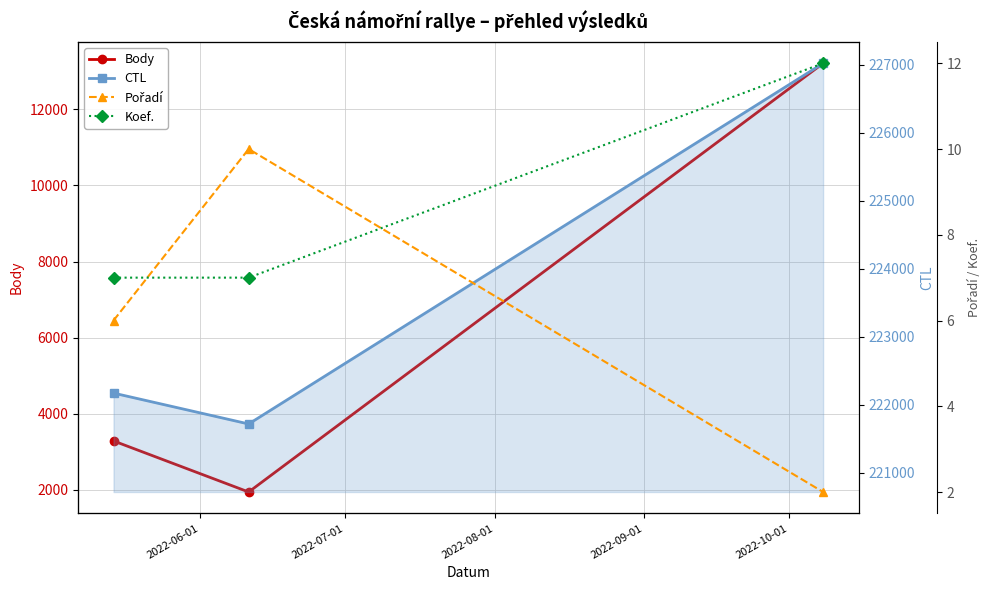

Between 2022-06-01 and 2022-07-01, which is larger?

2022-06-01